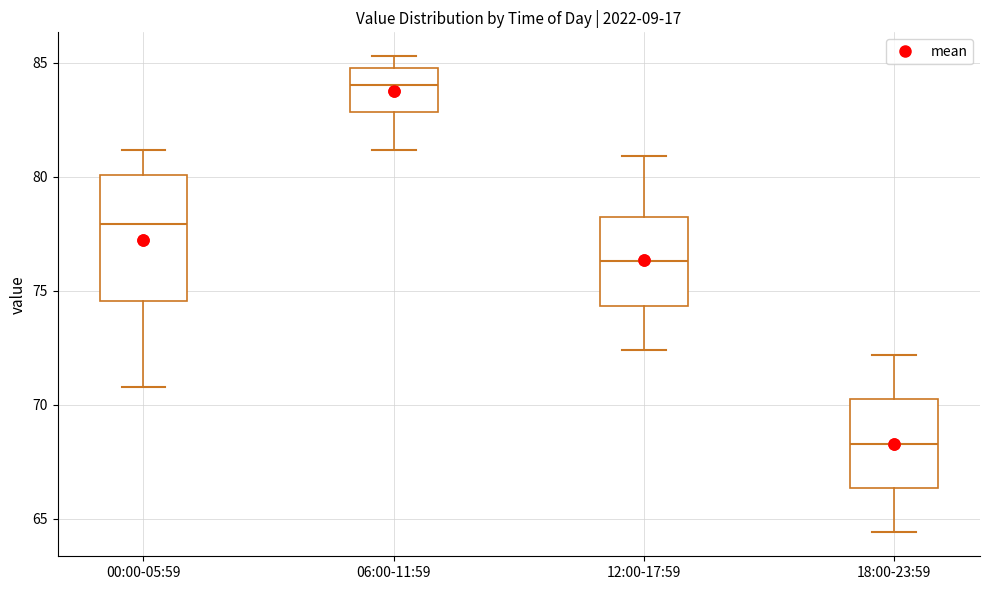

Which box's median line is the lowest?

18:00-23:59